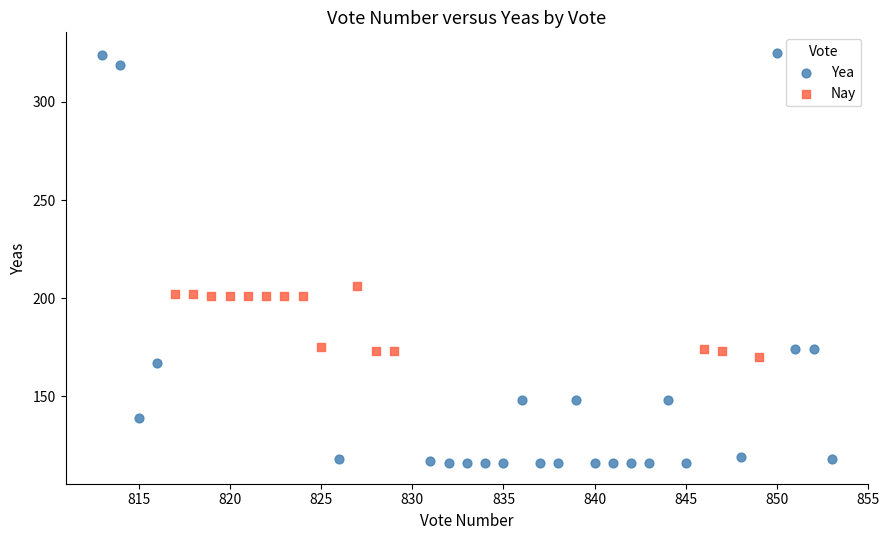

Which series contains the highest Y value?

Yea